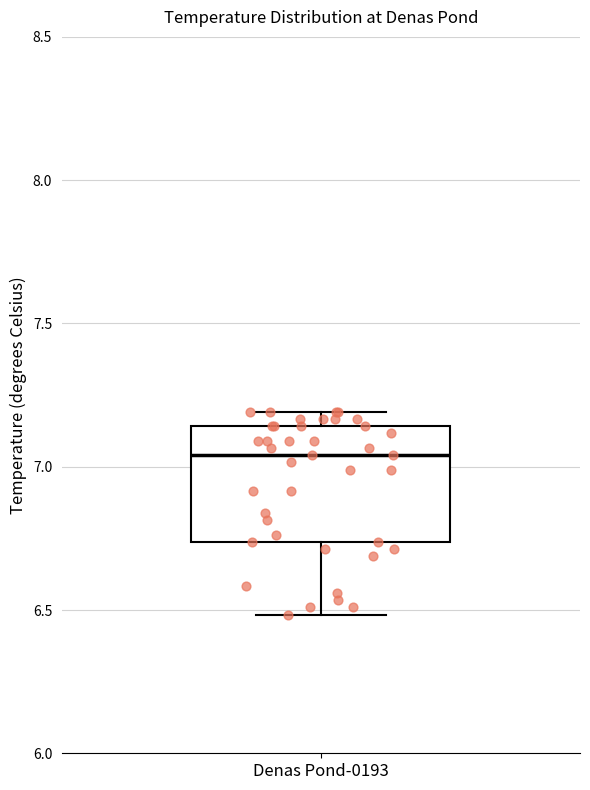

Where is the upper edge of the box for Denas Pond-0193 on the y-axis? The values are not printed on the chart, so give them approximately, as read against the axis.

7.15